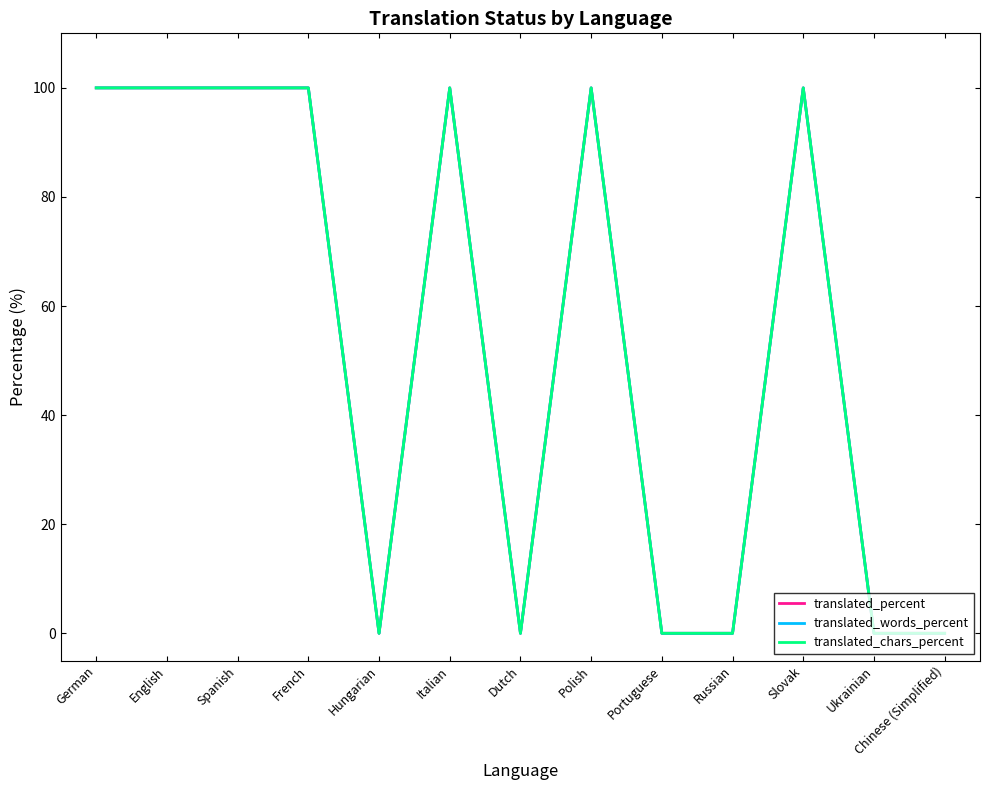

True or false: translated_chars_percent and translated_percent cross at least once.

False